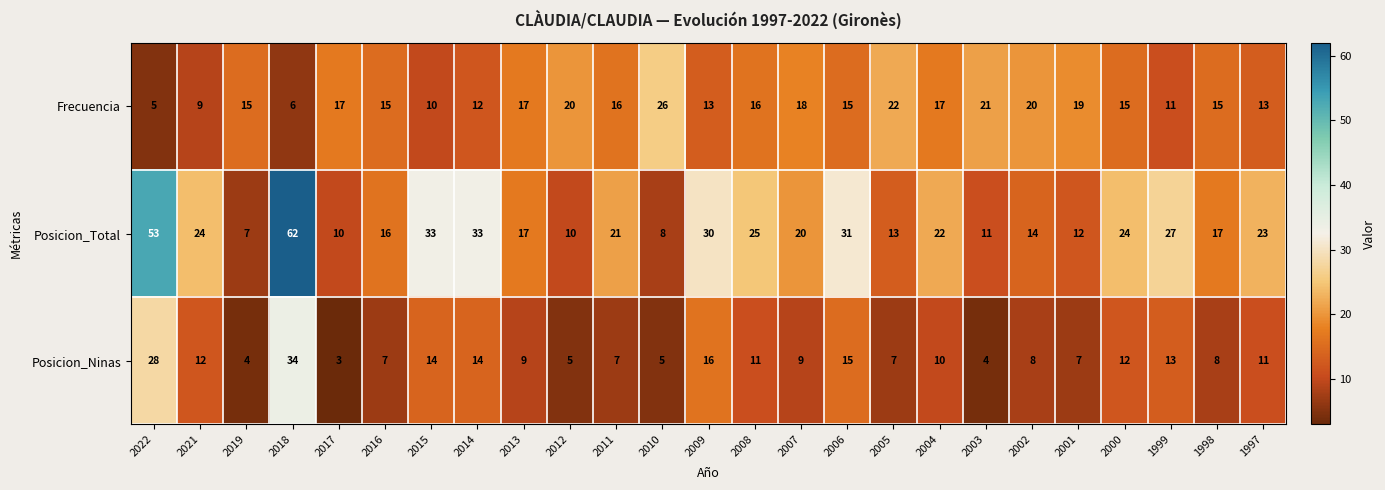

What is the maximum value shown in the chart?

62